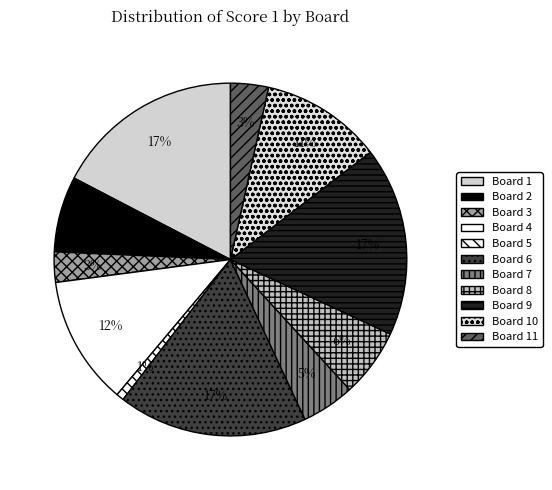

To the nearest percent, what is the average slice percentage?

9%